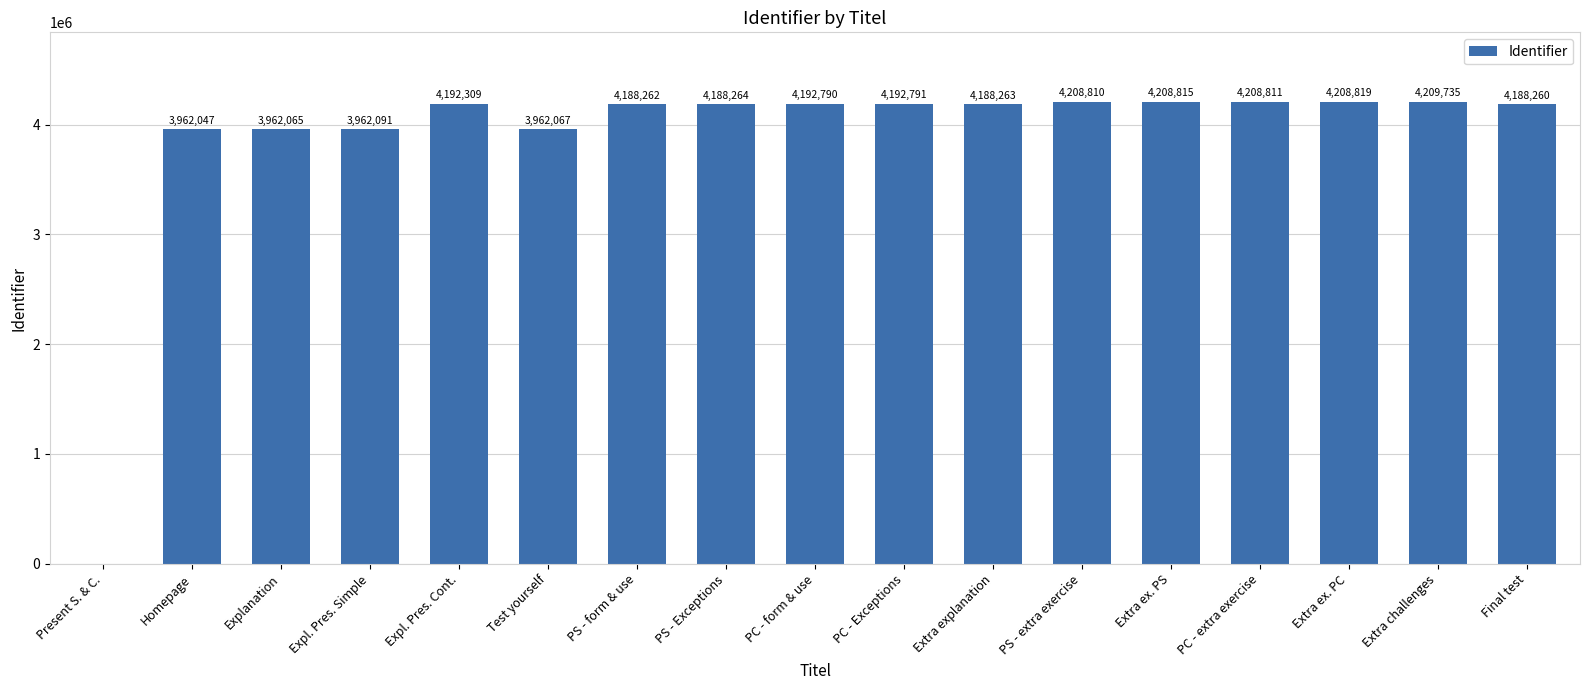

At which label does the data first exceed 4188264?

Expl. Pres. Cont.